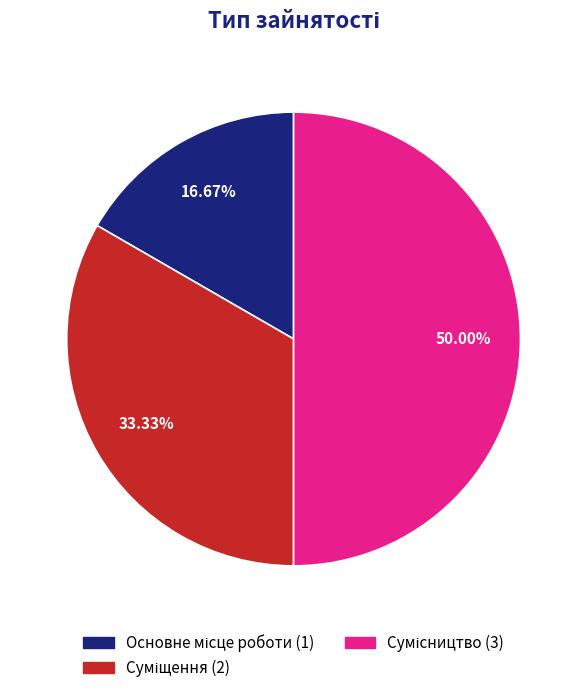

Is it true that Сумісництво is 64% of the pie?

False